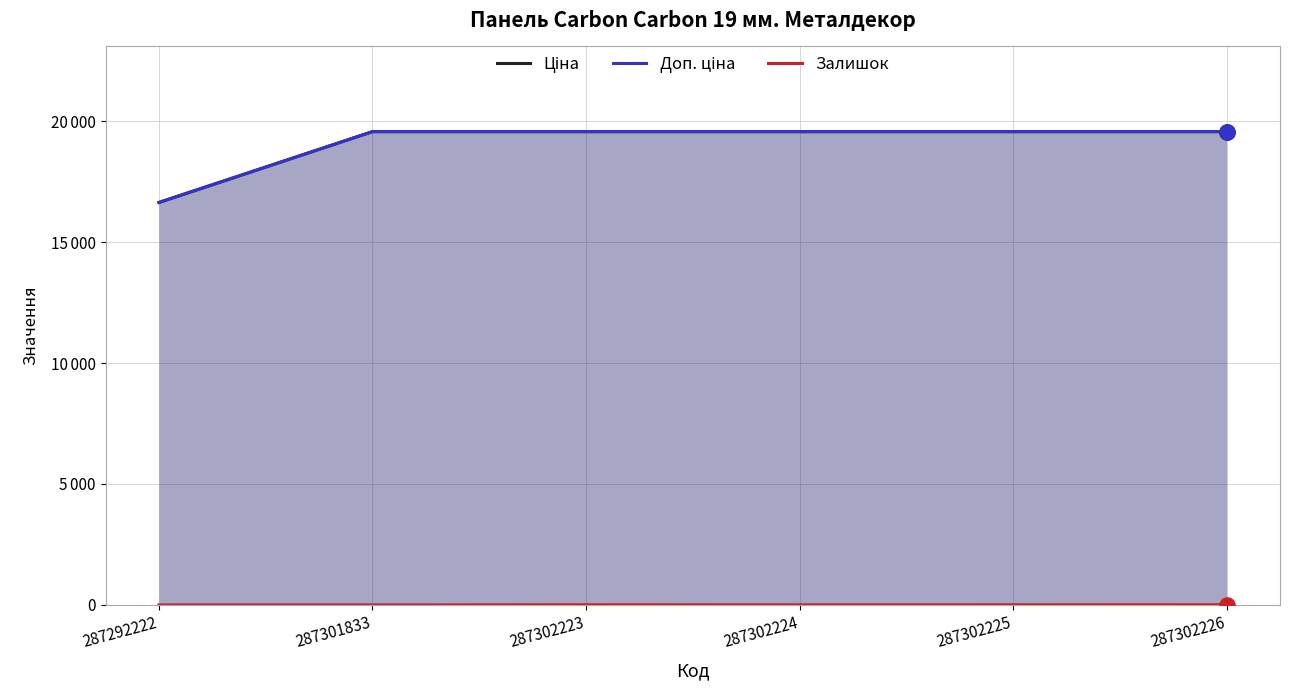

What are all the series names shown in the legend?

Ціна, Доп. ціна, Залишок